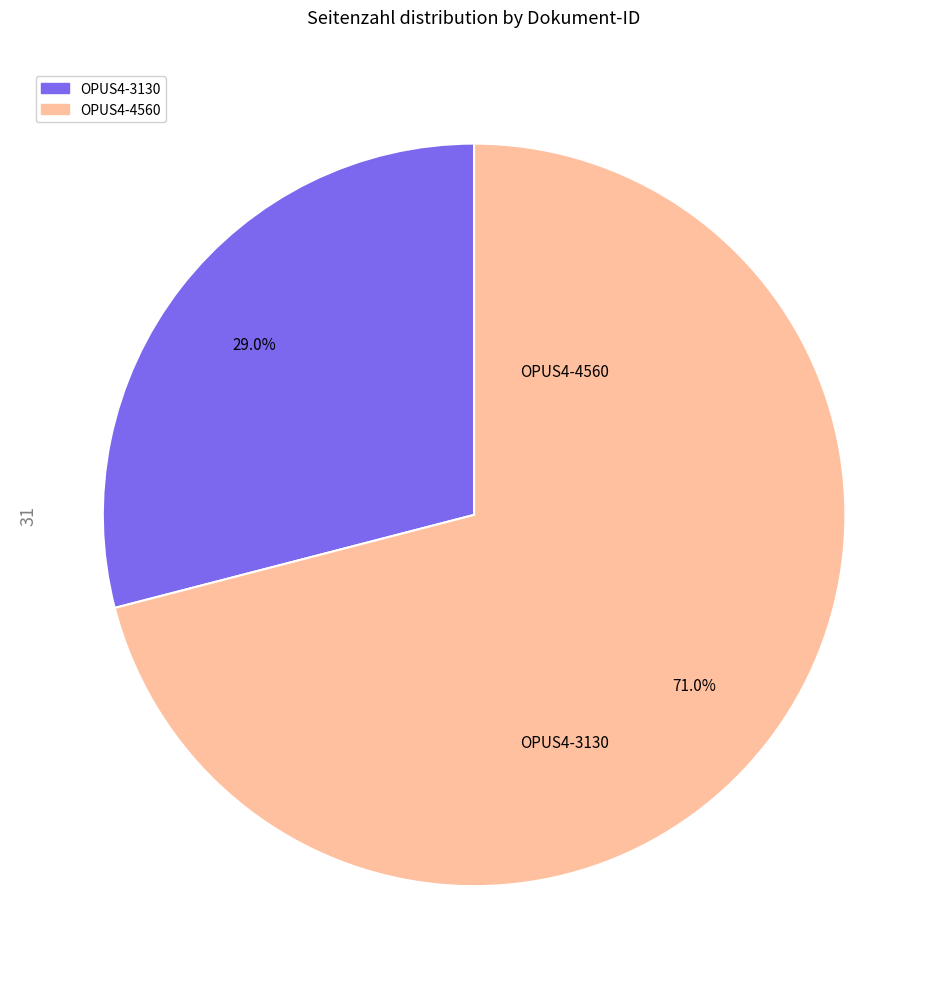

How many segments does this pie chart have?

2